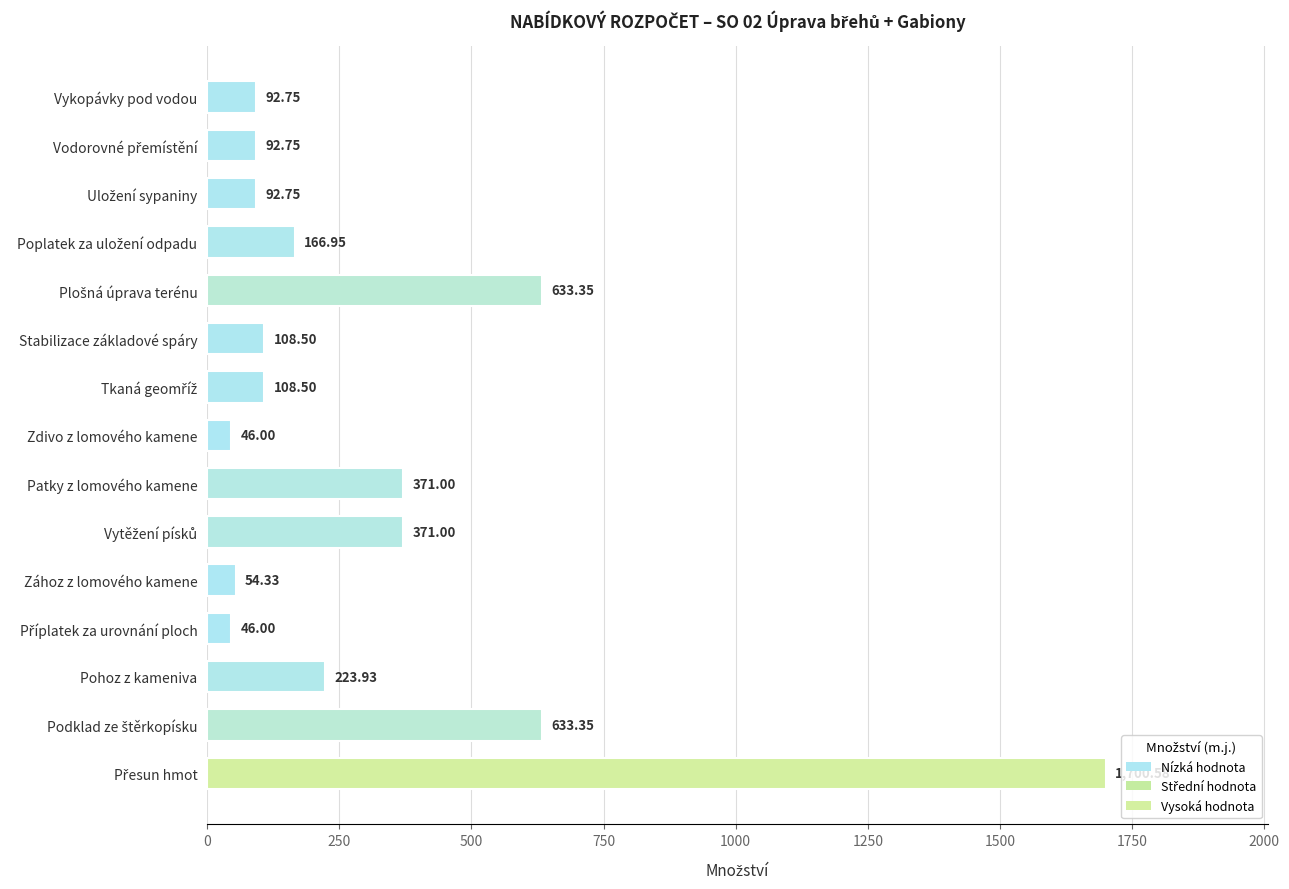

What is the difference between the maximum and minimum values?

1654.6